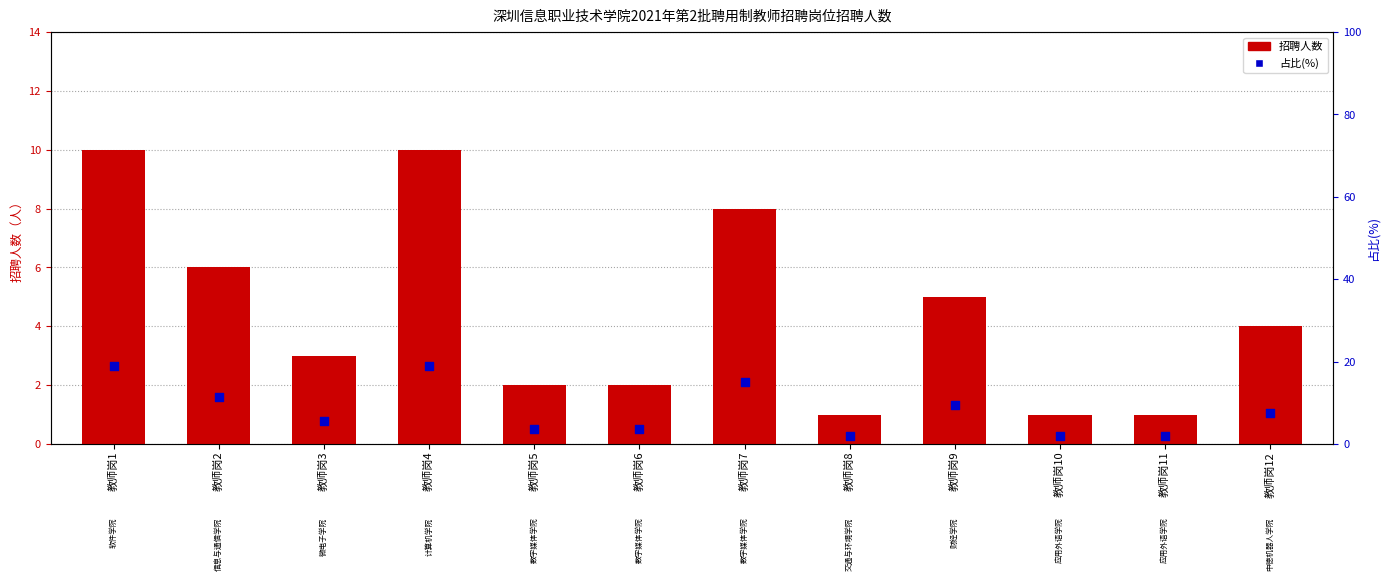

Which series has the largest total across all categories?

占比(%)